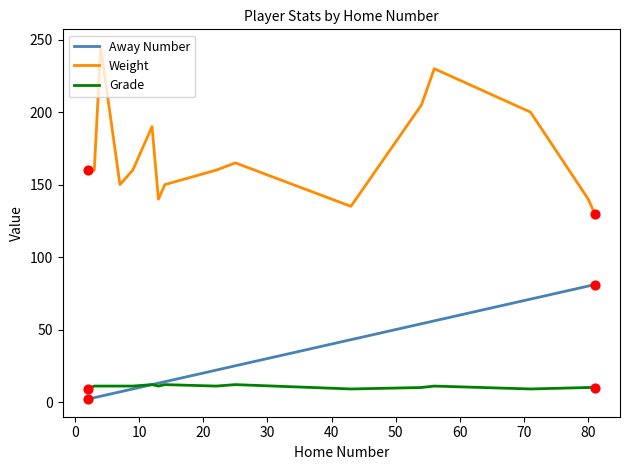

Which series has the largest total across all categories?

Weight